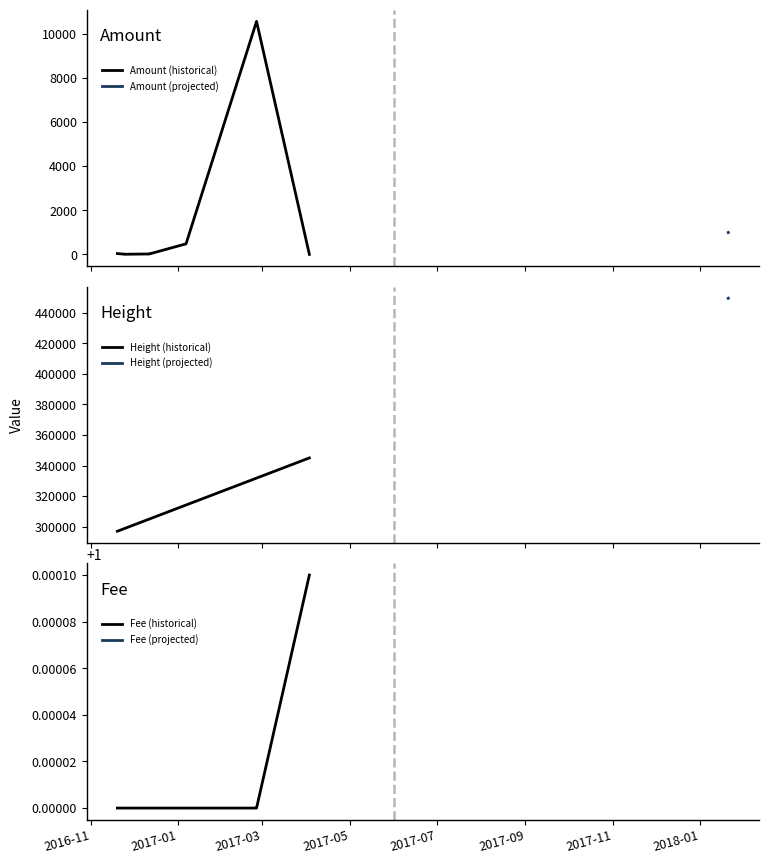

Which series has the largest range (max minus min)?

Height